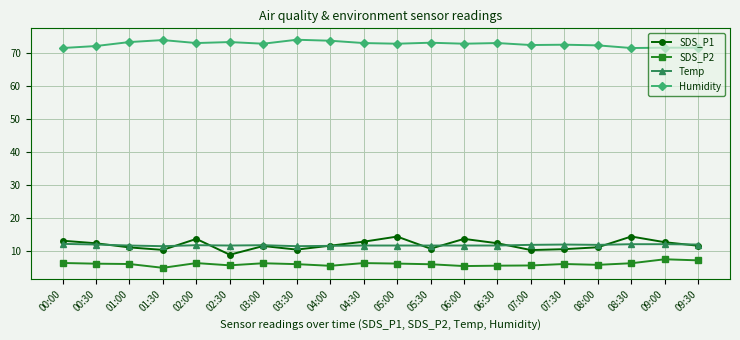

What is the value of the SDS_P2 point at the 2nd from the left?

6.3